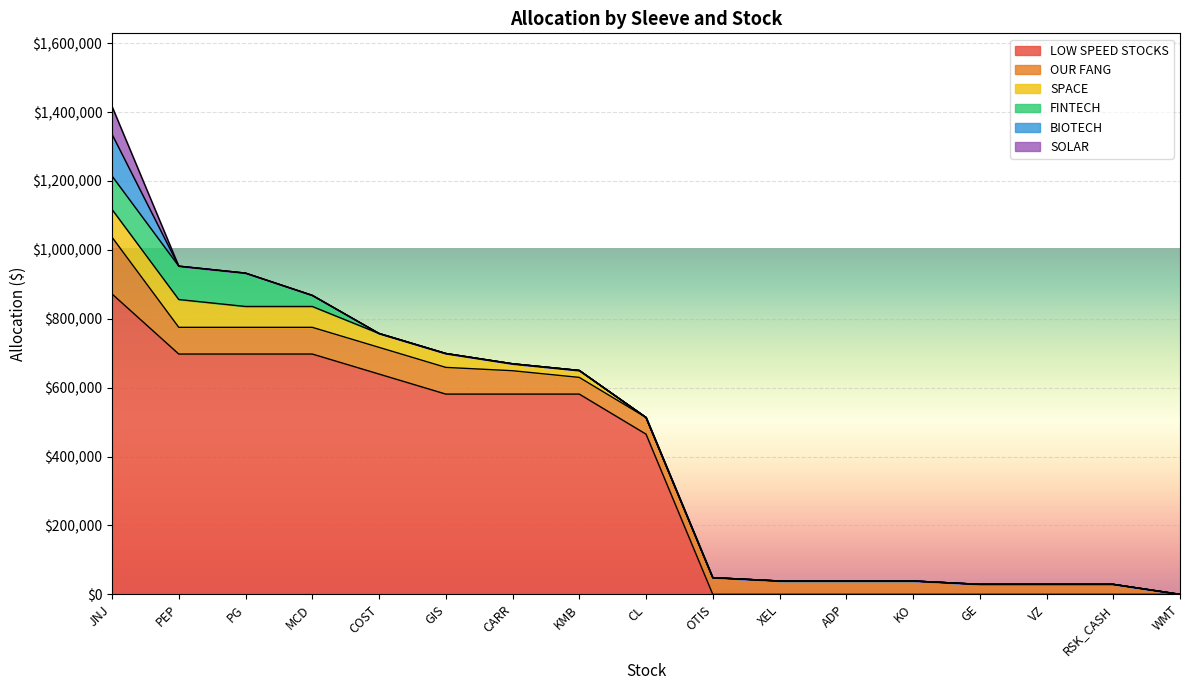

What is the average value of the FINTECH series?

18997.0